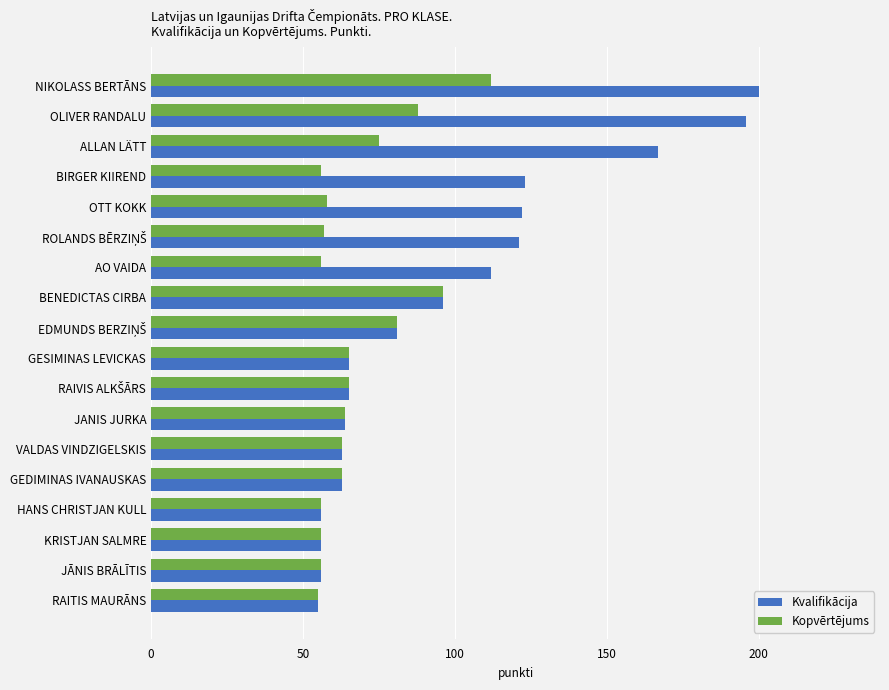

The Kopvērtējums series shows 94 at JANIS JURKA. True or false?

False